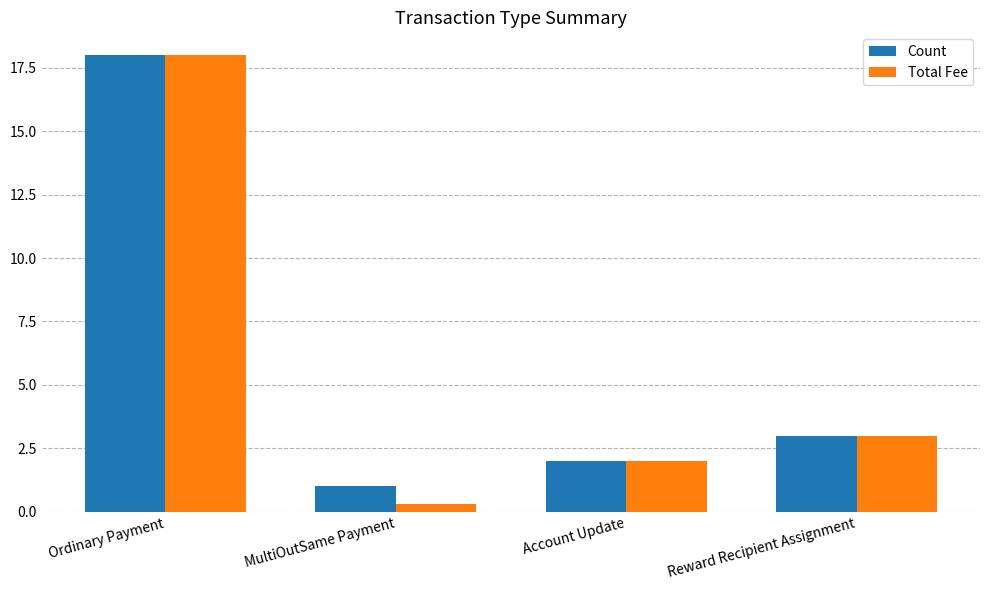

Which series has the largest range (max minus min)?

Total Fee